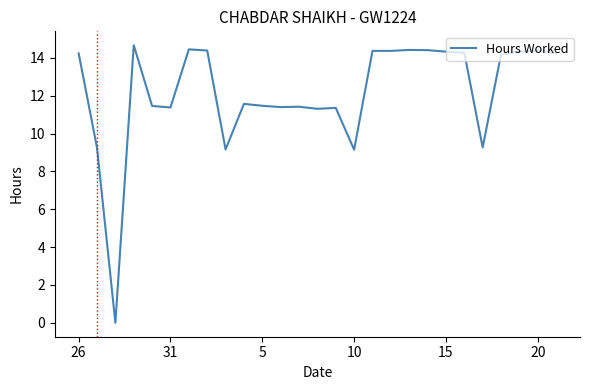

What is the difference between the maximum and minimum values?

14.7